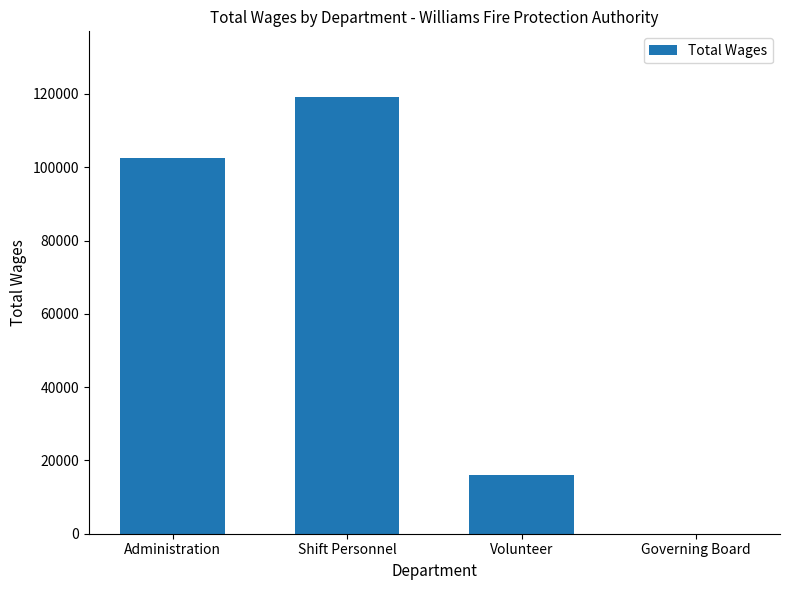

Reading left to right, list all the values displayed in this chart.

102545	119215	16057	0